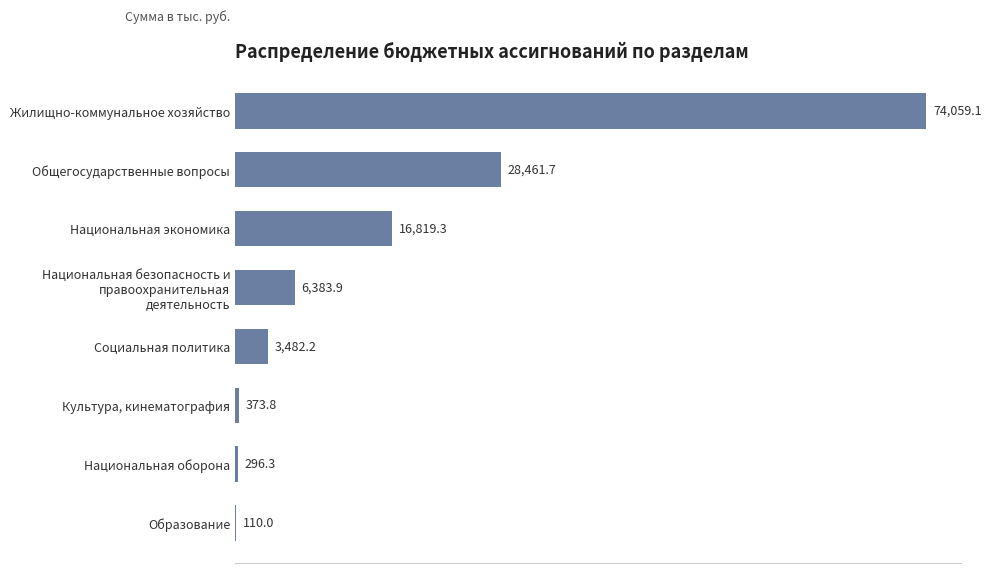

Approximately how many times larger is the value at Социальная политика compared to Образование?

31.7